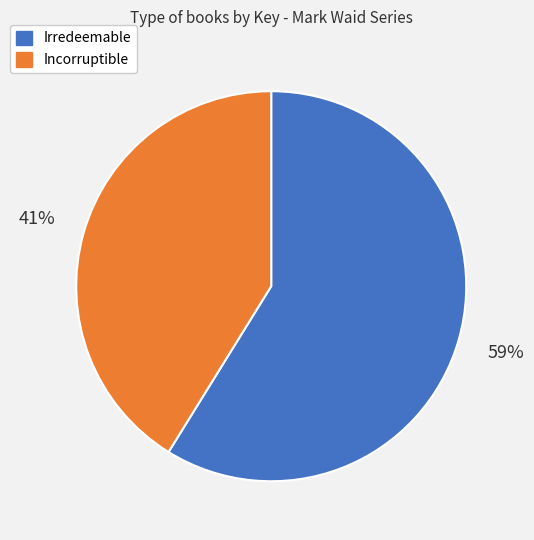

Is the sum of Irredeemable and Incorruptible greater than half?

Yes